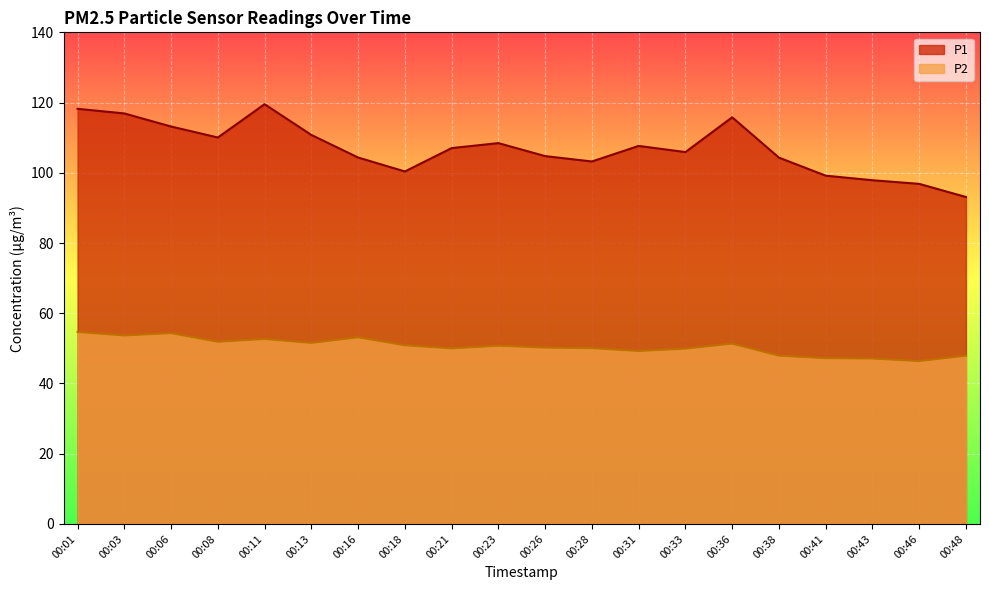

What is the sum of the P2 values at 00:38 and 00:11?

100.6